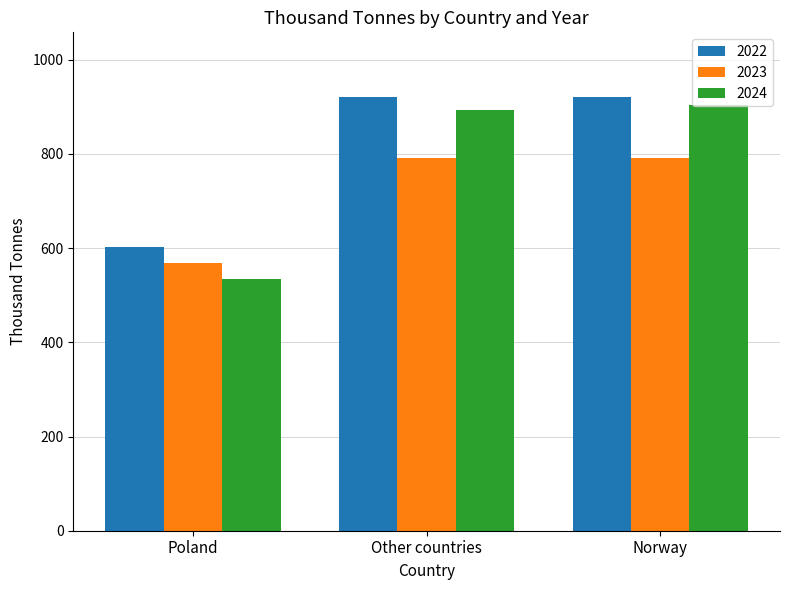

How many categories are shown in the chart?

3